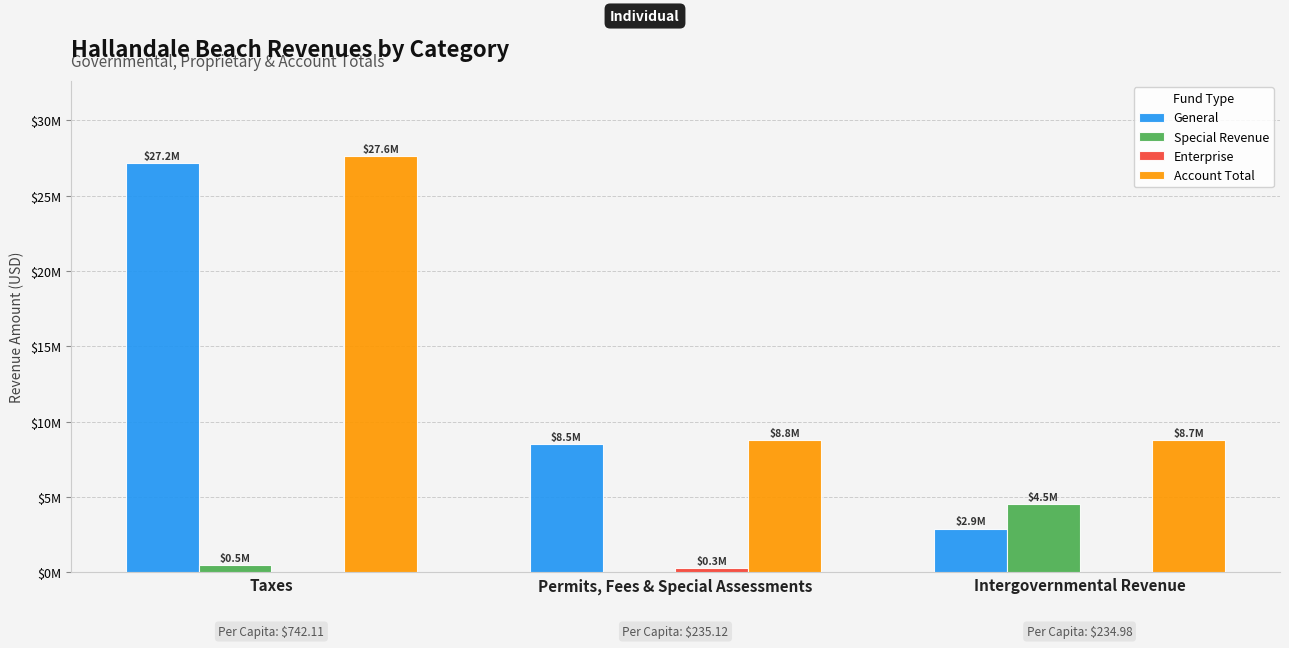

Which label corresponds to the largest value in the chart?

Taxes